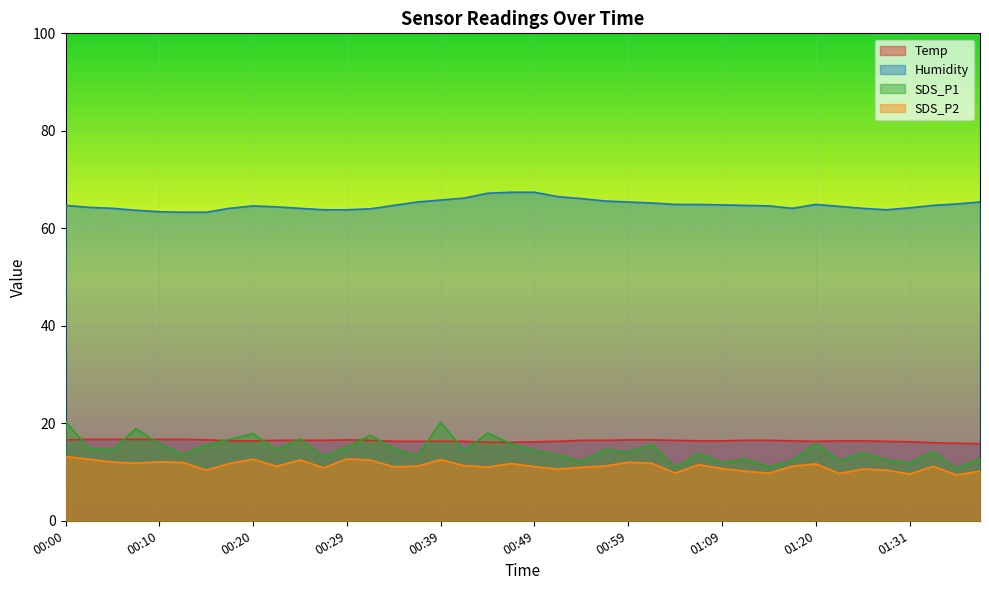

At which label does SDS_P2 first exceed 11?

00:00